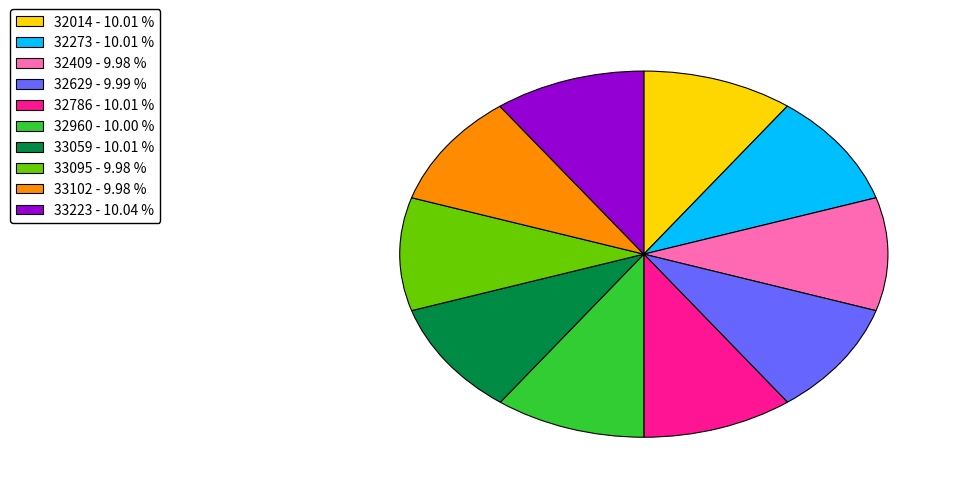

The 33223 slice represents 3% of the pie. True or false?

False